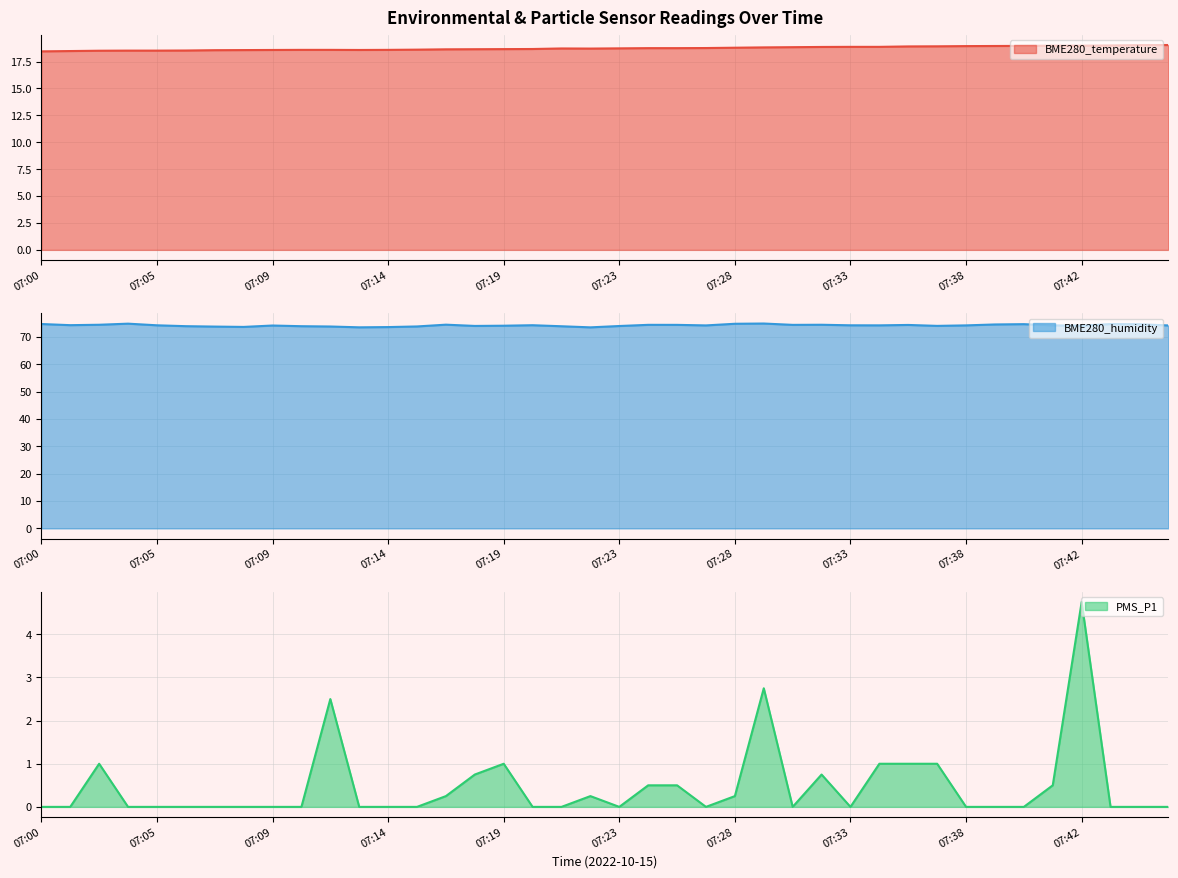

Reading left to right, what are all the values shown in this chart?

BME280_temperature: 07:00=18.4	07:01=18.5	07:02=18.5	07:03=18.5	07:05=18.5	07:06=18.5	07:07=18.6	07:08=18.6	07:09=18.6	07:10=18.6	07:12=18.6	07:13=18.6	07:14=18.6	07:15=18.6	07:16=18.6	07:18=18.6	07:19=18.7	07:20=18.7	07:21=18.7	07:22=18.7	07:23=18.7	07:25=18.8	07:26=18.8	07:27=18.8	07:28=18.8	07:29=18.8	07:31=18.8	07:32=18.9	07:33=18.9	07:34=18.9	07:35=18.9	07:36=18.9	07:38=18.9	07:39=18.9	07:40=19.0	07:41=19.0	07:42=19.0	07:44=19.0	07:45=19.0	07:46=19.0
BME280_humidity: 07:00=74.7	07:01=74.3	07:02=74.5	07:03=74.8	07:05=74.2	07:06=73.9	07:07=73.8	07:08=73.7	07:09=74.2	07:10=73.9	07:12=73.8	07:13=73.5	07:14=73.6	07:15=73.8	07:16=74.5	07:18=74.0	07:19=74.1	07:20=74.3	07:21=73.9	07:22=73.5	07:23=74.0	07:25=74.4	07:26=74.4	07:27=74.2	07:28=74.8	07:29=74.9	07:31=74.4	07:32=74.5	07:33=74.2	07:34=74.2	07:35=74.4	07:36=74.0	07:38=74.2	07:39=74.6	07:40=74.7	07:41=74.2	07:42=74.1	07:44=74.7	07:45=74.6	07:46=74.2
PMS_P1: 07:00=0.0	07:01=0.0	07:02=1.0	07:03=0.0	07:05=0.0	07:06=0.0	07:07=0.0	07:08=0.0	07:09=0.0	07:10=0.0	07:12=2.5	07:13=0.0	07:14=0.0	07:15=0.0	07:16=0.2	07:18=0.8	07:19=1.0	07:20=0.0	07:21=0.0	07:22=0.2	07:23=0.0	07:25=0.5	07:26=0.5	07:27=0.0	07:28=0.2	07:29=2.8	07:31=0.0	07:32=0.8	07:33=0.0	07:34=1.0	07:35=1.0	07:36=1.0	07:38=0.0	07:39=0.0	07:40=0.0	07:41=0.5	07:42=4.8	07:44=0.0	07:45=0.0	07:46=0.0